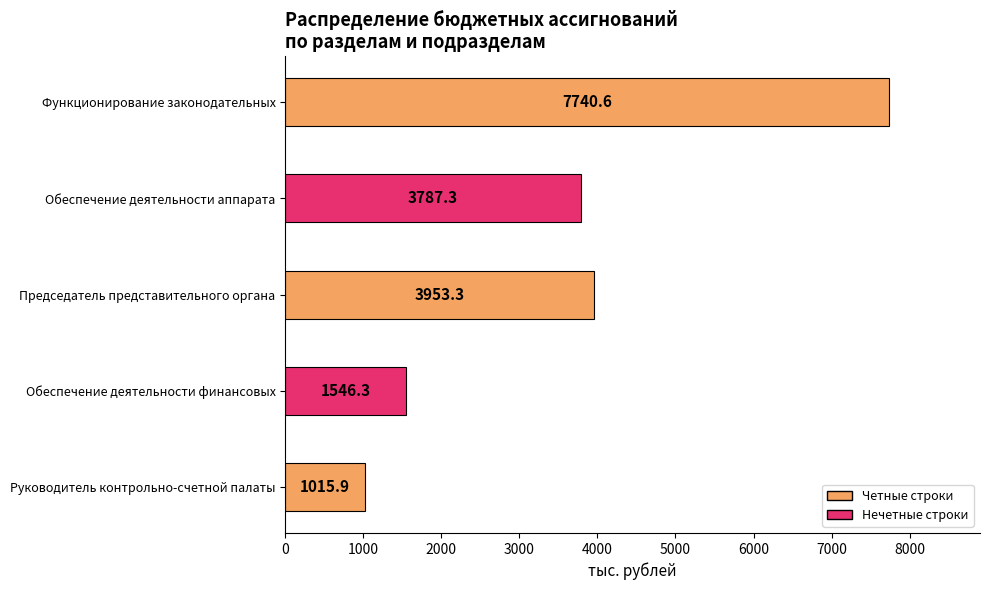

What position from the top is Председатель представительного органа?

3